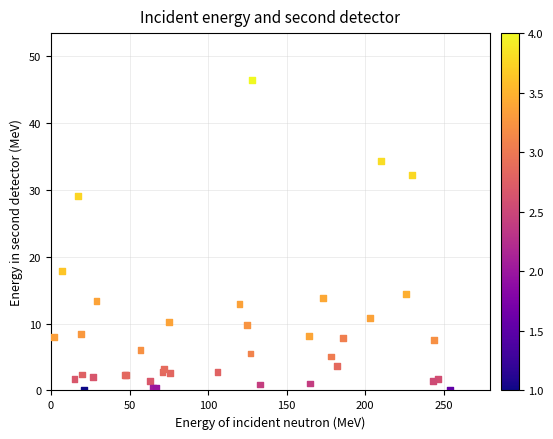

What Y value in the scatter plot is closest to 23?

17.9